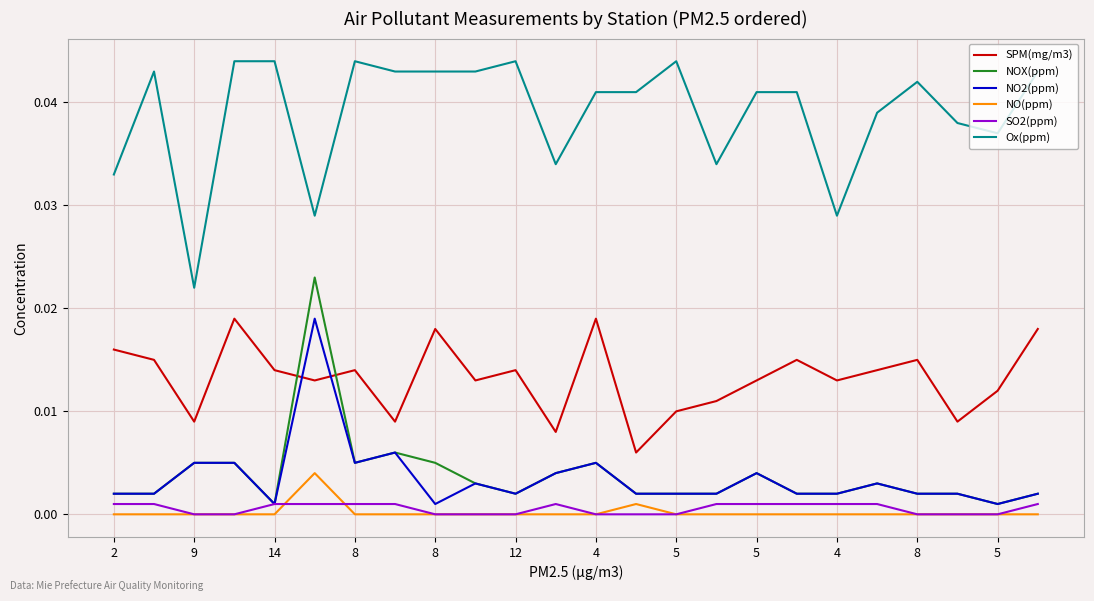

True or false: NOX(ppm) and NO(ppm) cross at least once.

False